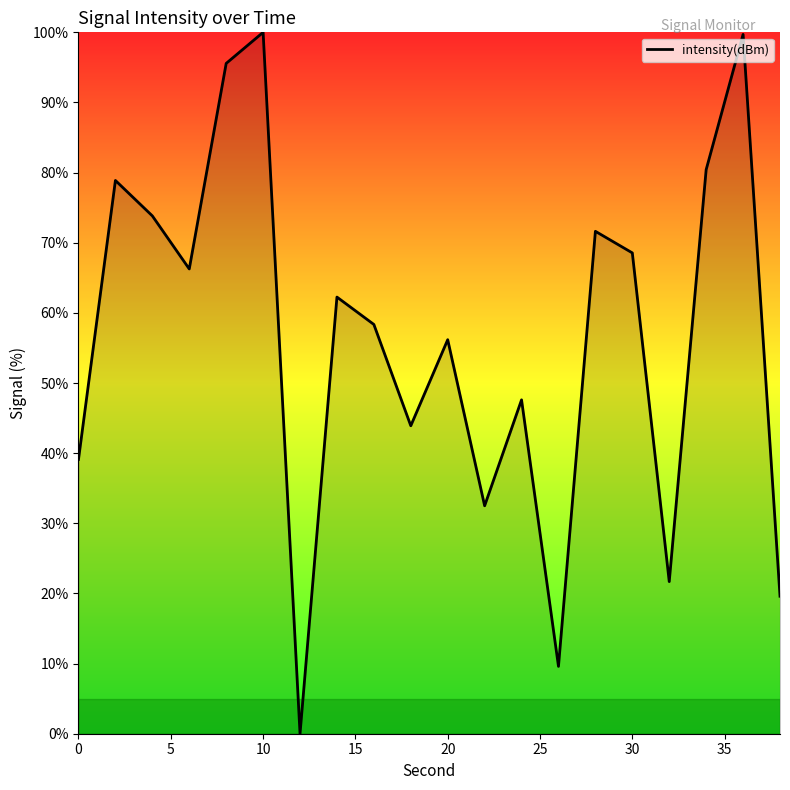

What is the greatest value displayed?

100.0